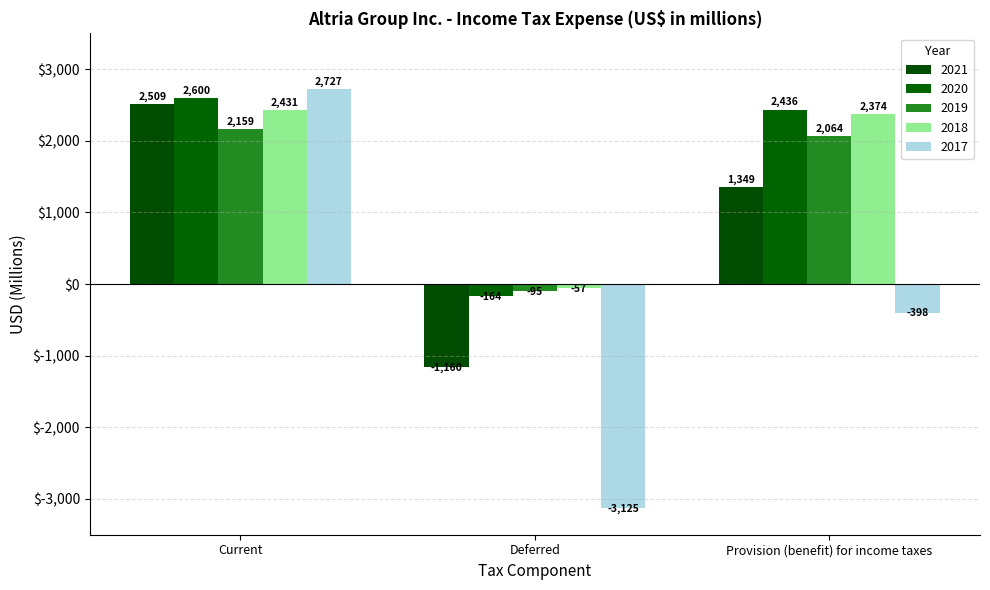

The value of 2019 at Provision (benefit) for income taxes is 2064. True or false?

True